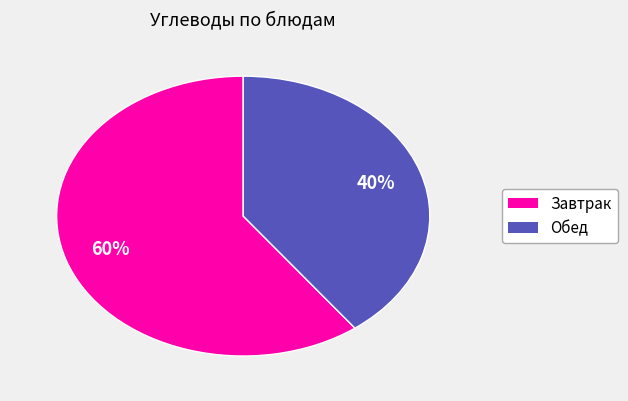

To the nearest percent, what is the difference between the largest and smallest slice percentages?

20%